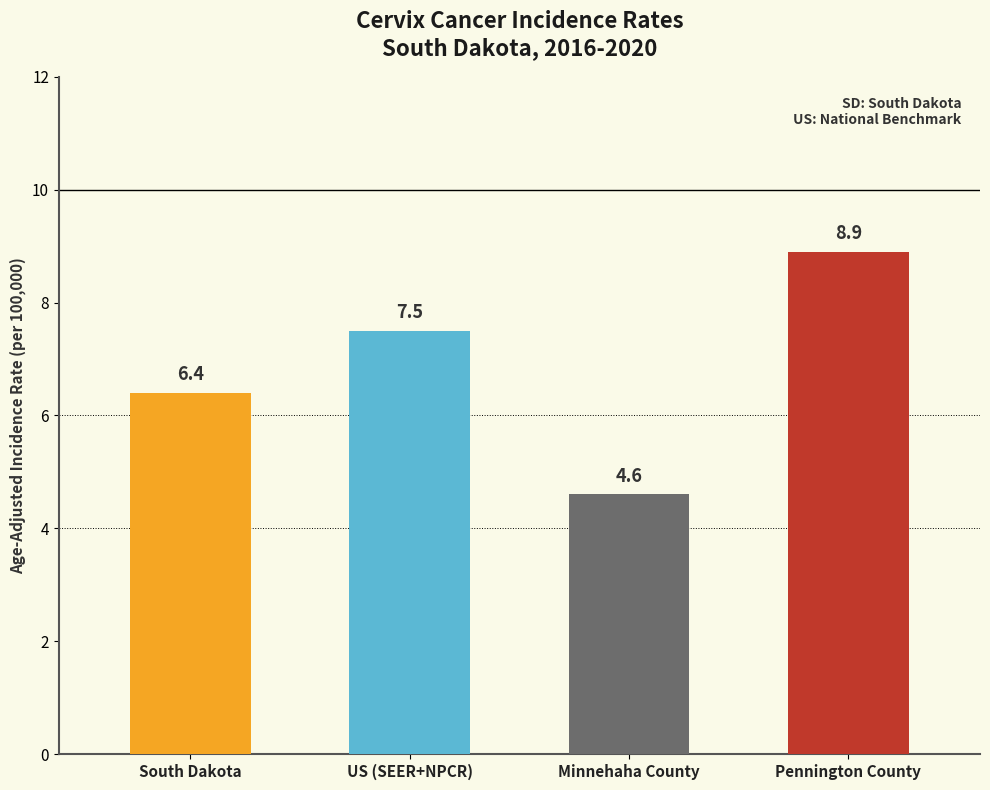

What is the ratio of the value at South Dakota to the value at Minnehaha County?

1.4